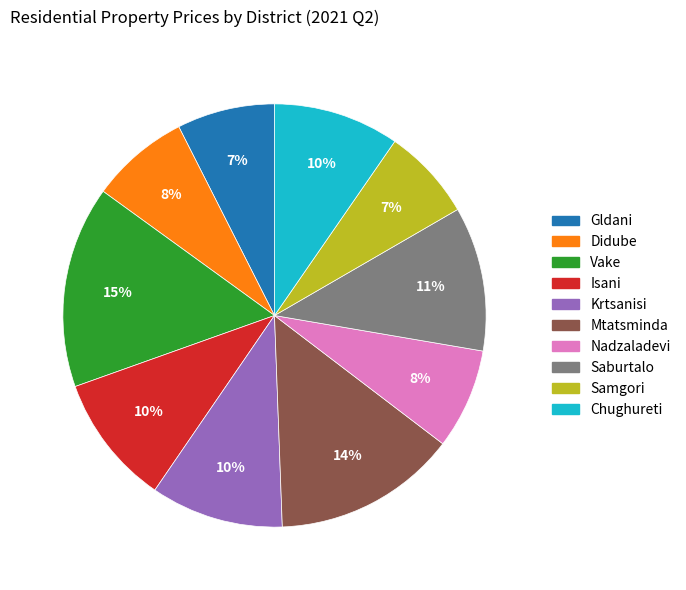

Do Nadzaladevi and Mtatsminda together represent more than half of the pie?

No